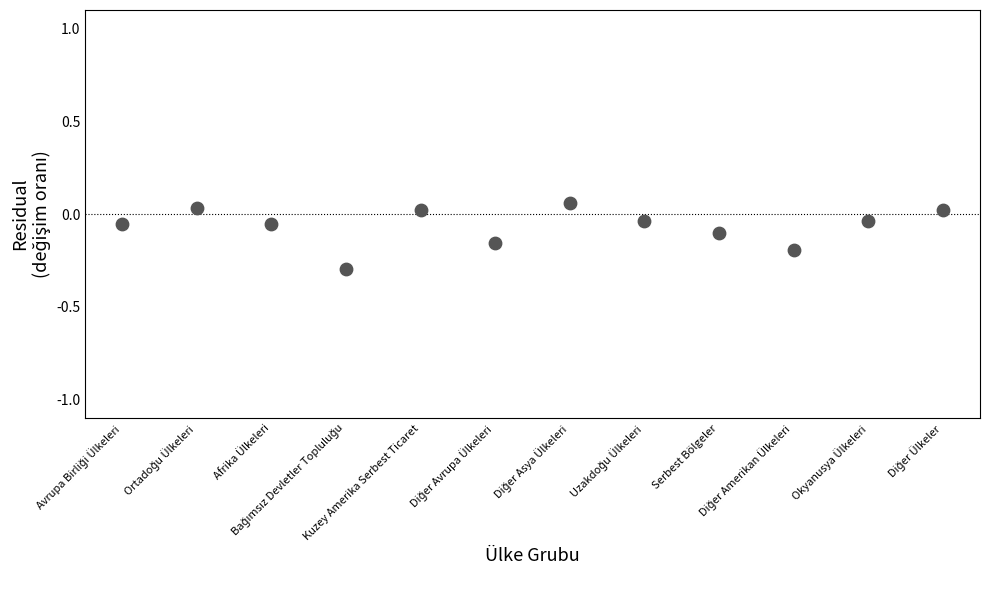

Count the number of points in this scatter plot.

12